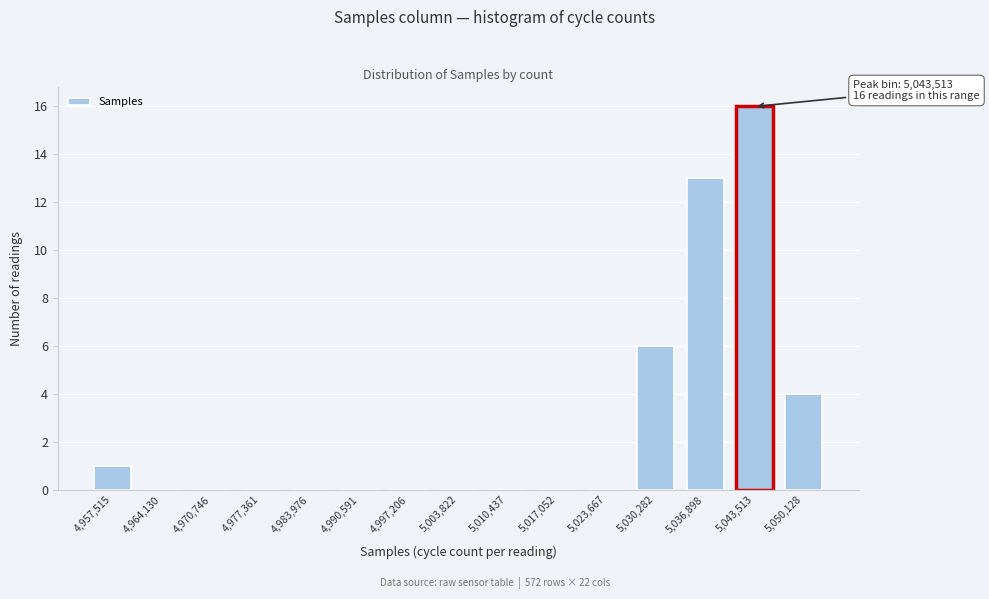

Over which range of the x-axis is the bar tallest?

5040000 to 5047000